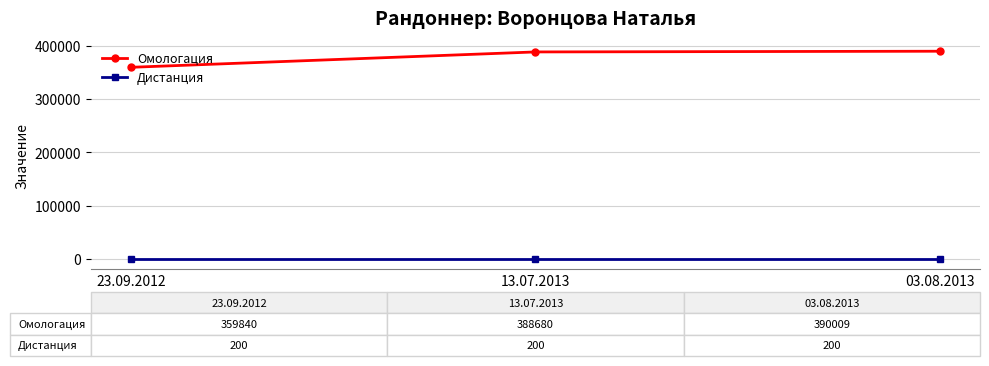

True or false: Омологация has a value of 388680 at 13.07.2013.

True